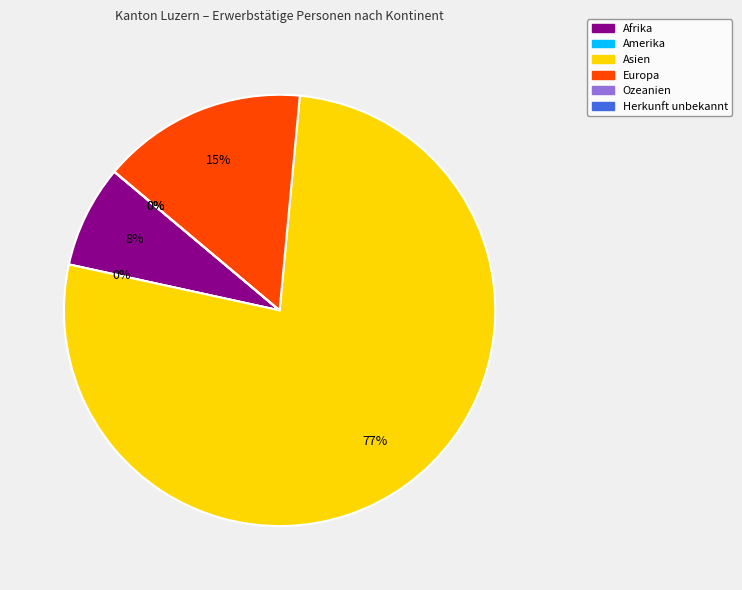

Is there any slice that represents more than half of the pie?

Yes